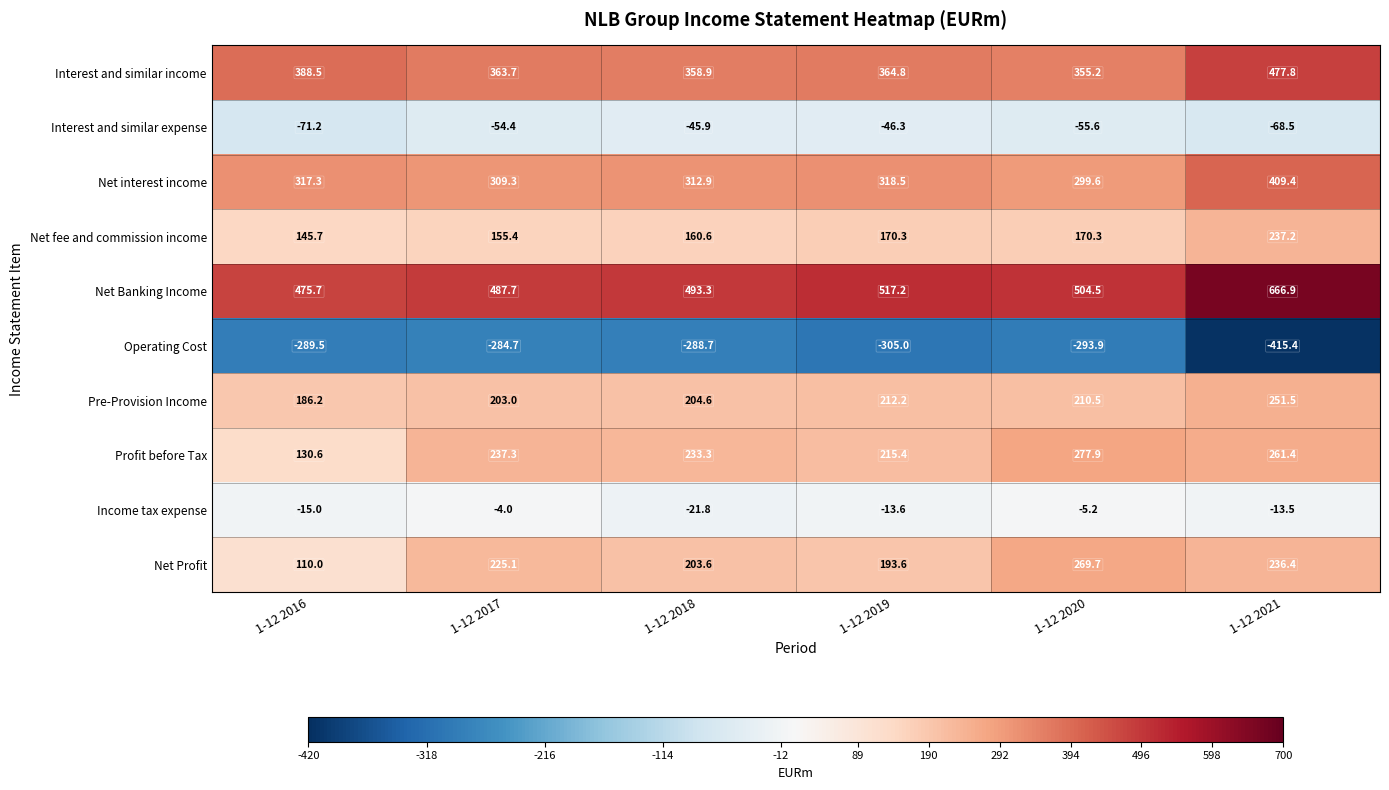

Rank the series by their maximum value, from highest to lowest.

Net Banking Income, Interest and similar income, Net interest income, Profit before Tax, Net Profit, Pre-Provision Income, Net fee and commission income, Income tax expense, Interest and similar expense, Operating Cost